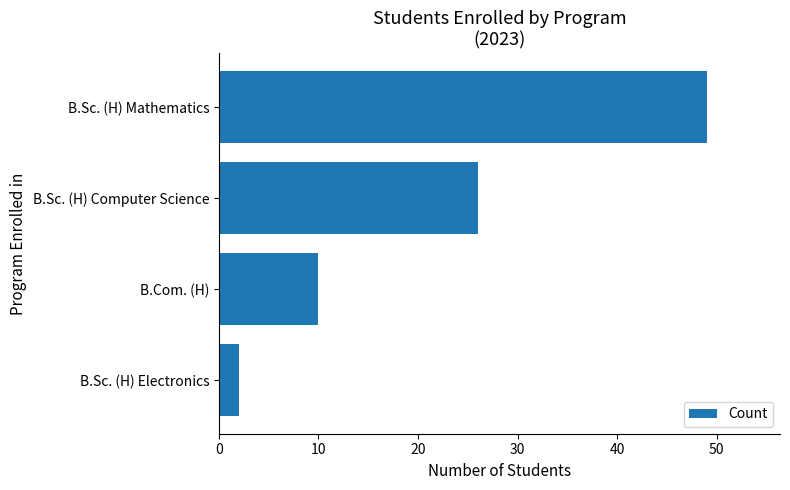

Where is the data nearest to the value 25?

B.Sc. (H) Computer Science